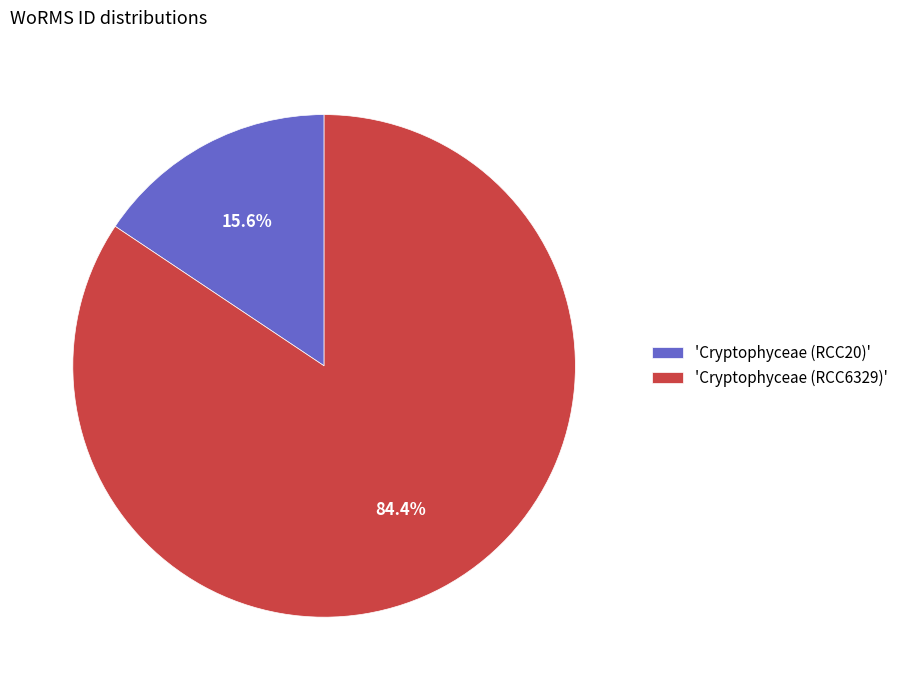

Between 'Cryptophyceae (RCC20)' and 'Cryptophyceae (RCC6329)', which is larger?

'Cryptophyceae (RCC6329)'